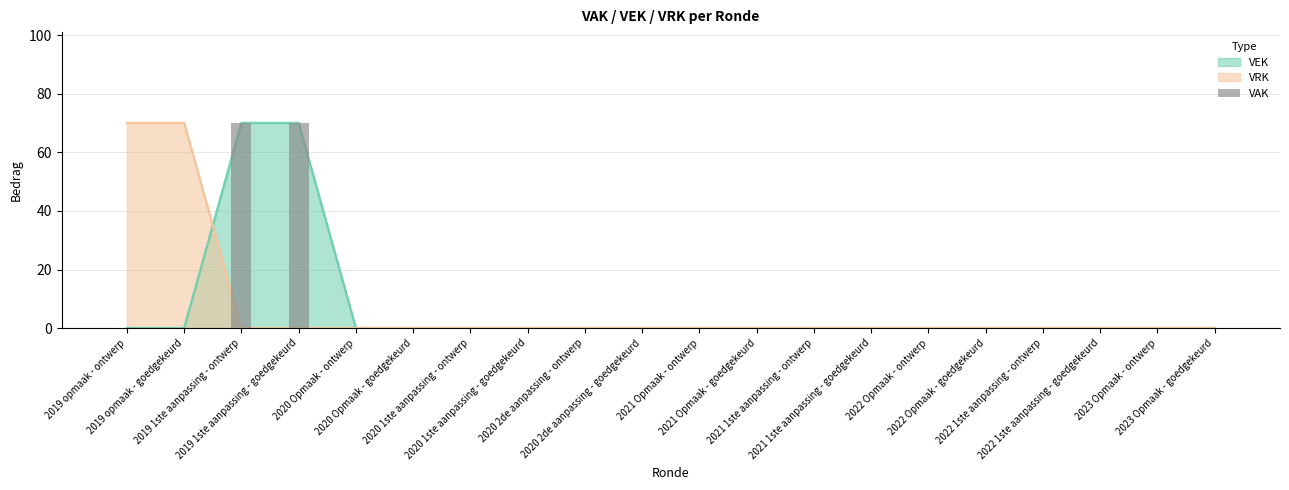

List the labels in order of value, smallest first.

2019 opmaak - ontwerp, 2019 opmaak - goedgekeurd, 2020 Opmaak - ontwerp, 2020 Opmaak - goedgekeurd, 2020 1ste aanpassing - ontwerp, 2020 1ste aanpassing - goedgekeurd, 2020 2de aanpassing - ontwerp, 2020 2de aanpassing - goedgekeurd, 2021 Opmaak - ontwerp, 2021 Opmaak - goedgekeurd, 2021 1ste aanpassing - ontwerp, 2021 1ste aanpassing - goedgekeurd, 2022 Opmaak - ontwerp, 2022 Opmaak - goedgekeurd, 2022 1ste aanpassing - ontwerp, 2022 1ste aanpassing - goedgekeurd, 2023 Opmaak - ontwerp, 2023 Opmaak - goedgekeurd, 2019 1ste aanpassing - ontwerp, 2019 1ste aanpassing - goedgekeurd